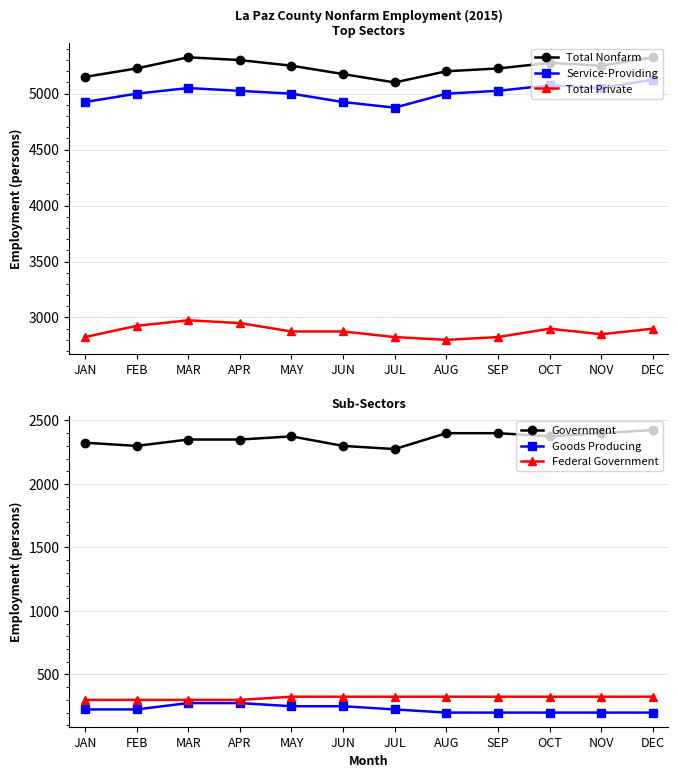

Between OCT and DEC, which series saw the biggest shift?

Total Nonfarm